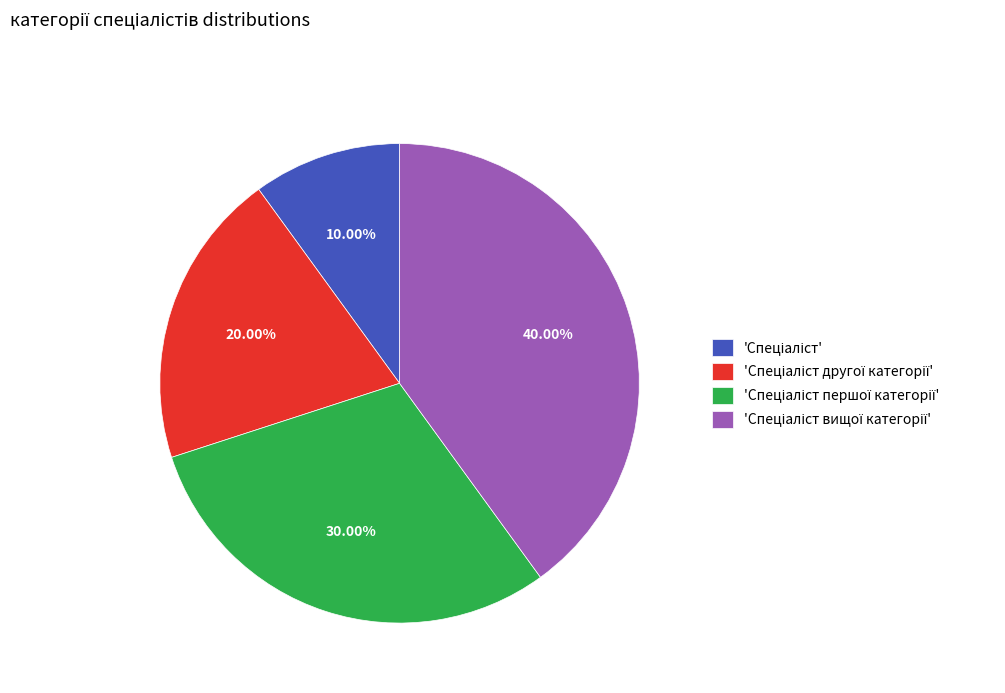

Is there a majority slice in this chart?

No